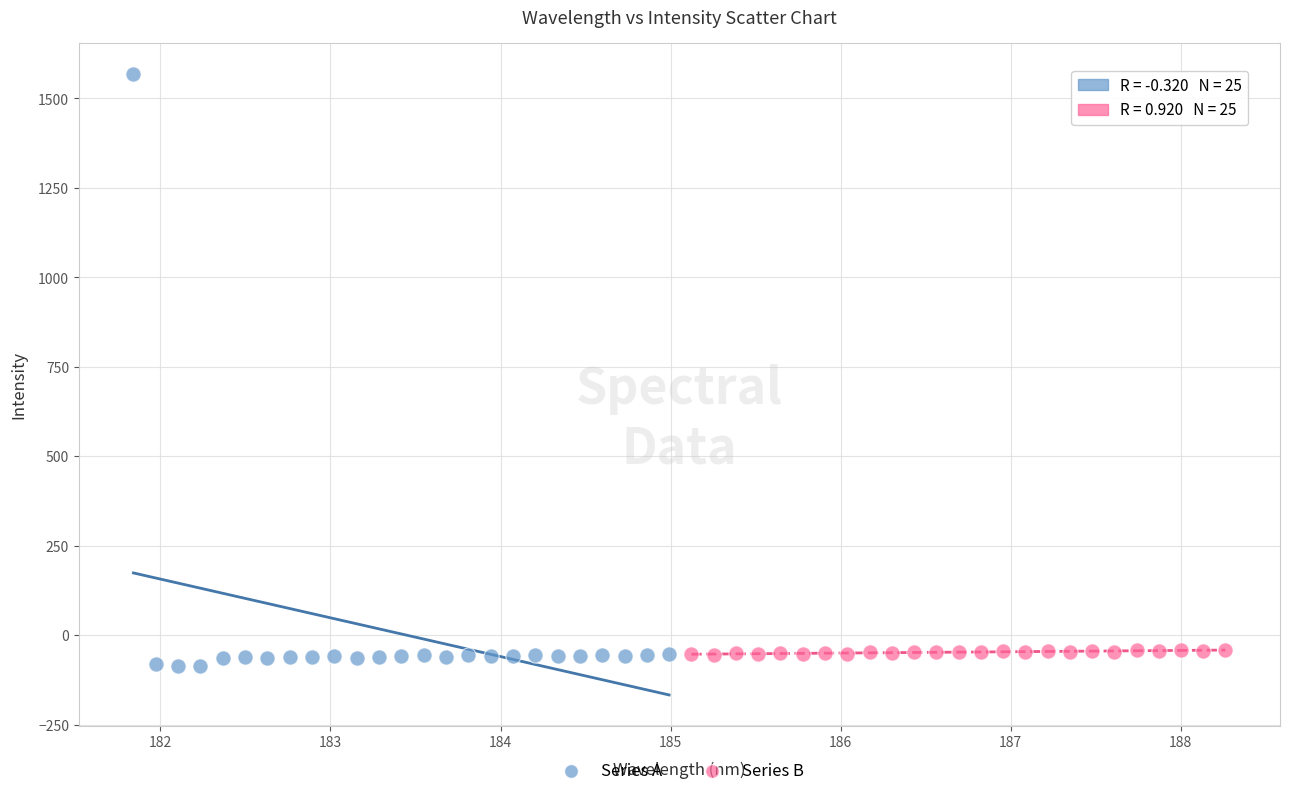

Which series reaches the minimum Y coordinate?

Series A